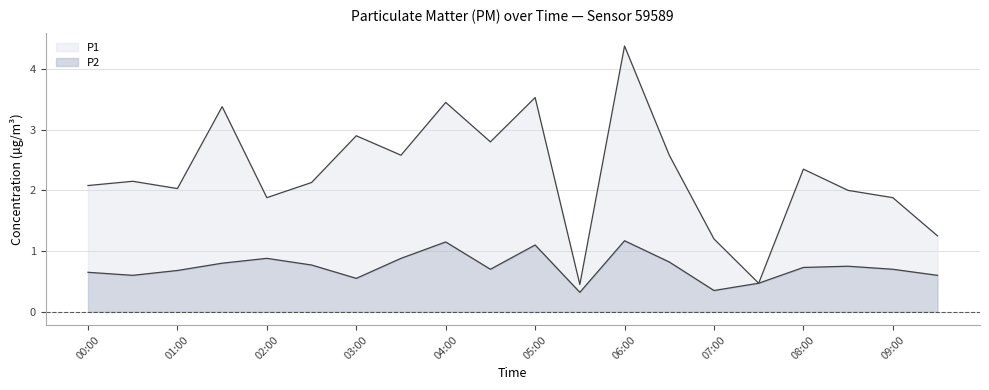

Count the number of data series in this chart.

2